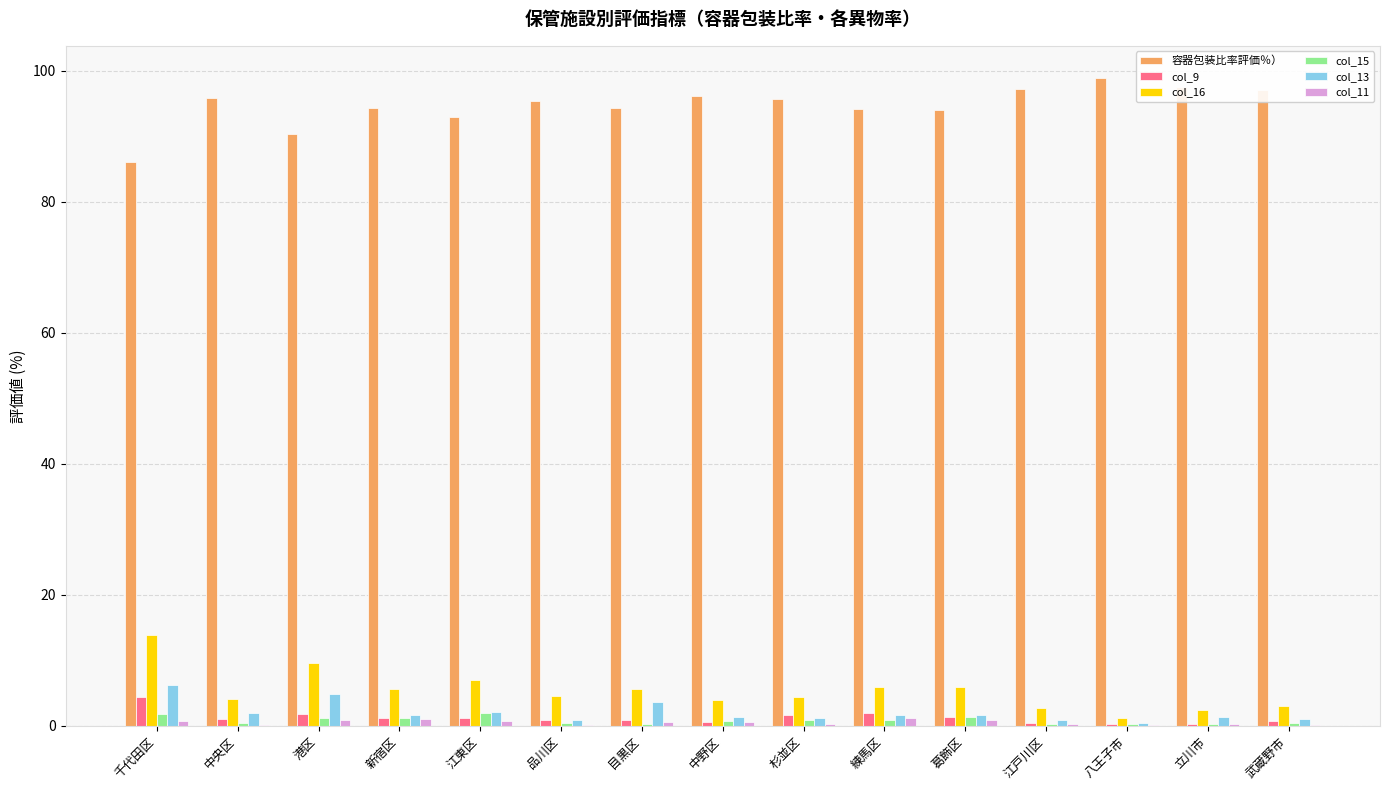

What is the approximate value of col_13 at 中央区?

1.9